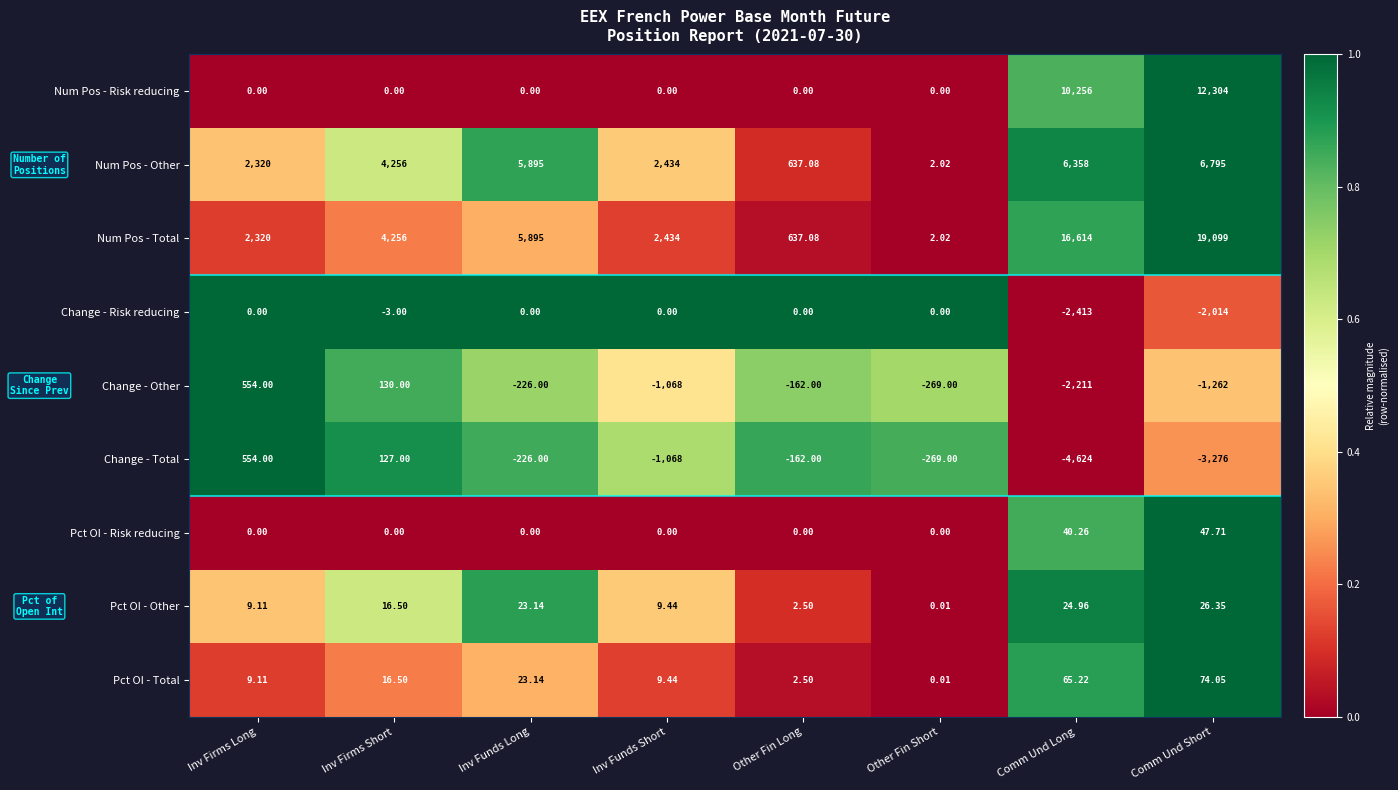

Which series has the largest total across all categories?

Num Pos - Total